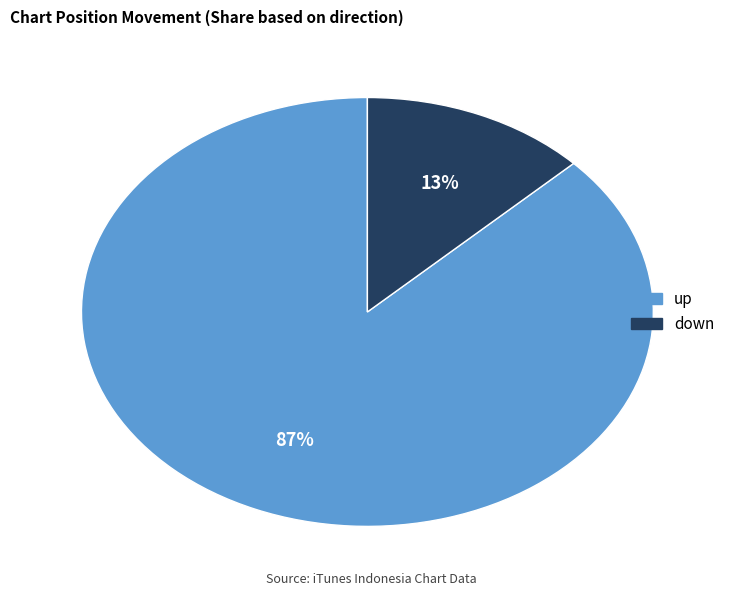

Is up the majority of the pie?

Yes